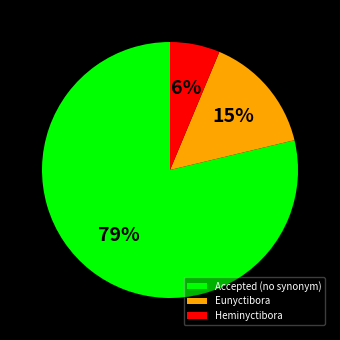

Between Heminyctibora and Eunyctibora, which is larger?

Eunyctibora